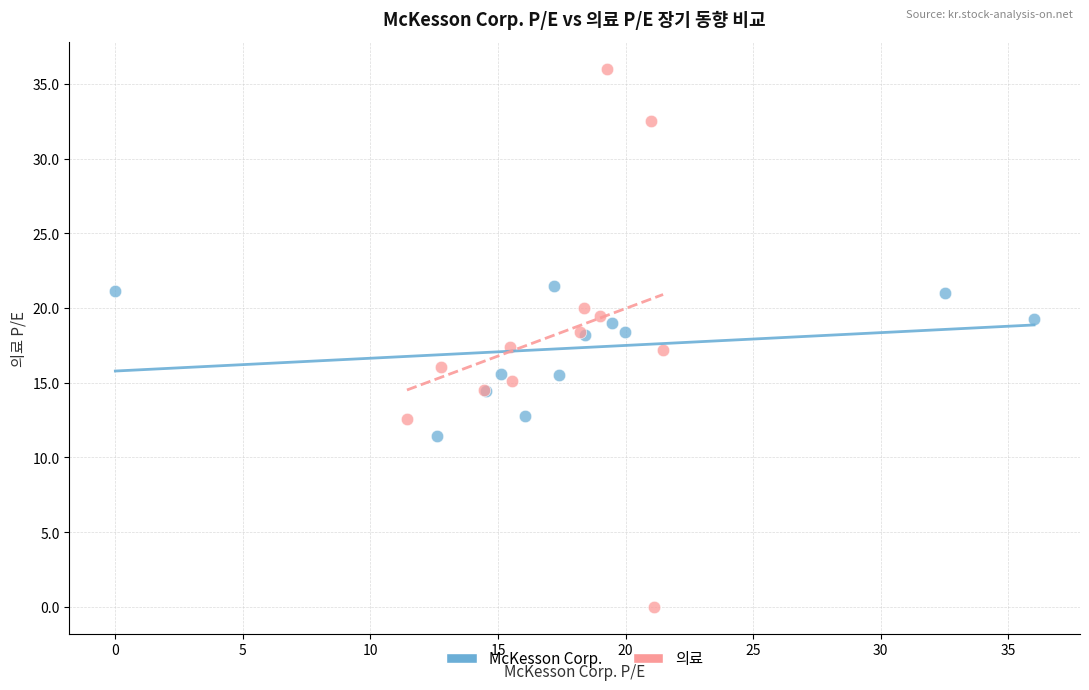

What are all the series names shown in the legend?

McKesson Corp., 의료